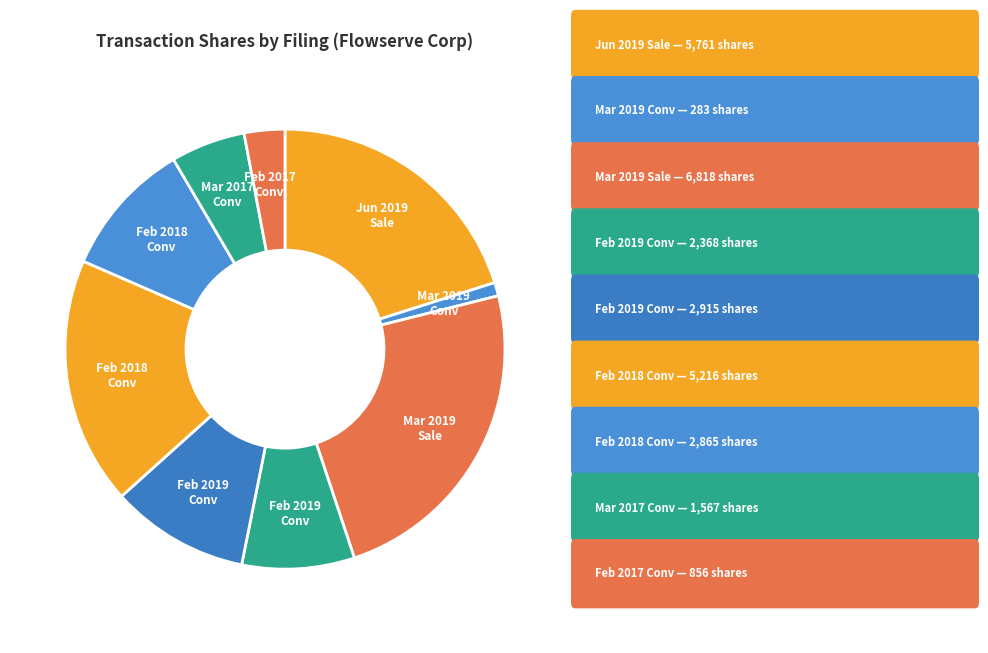

Count the number of slices in the pie.

9